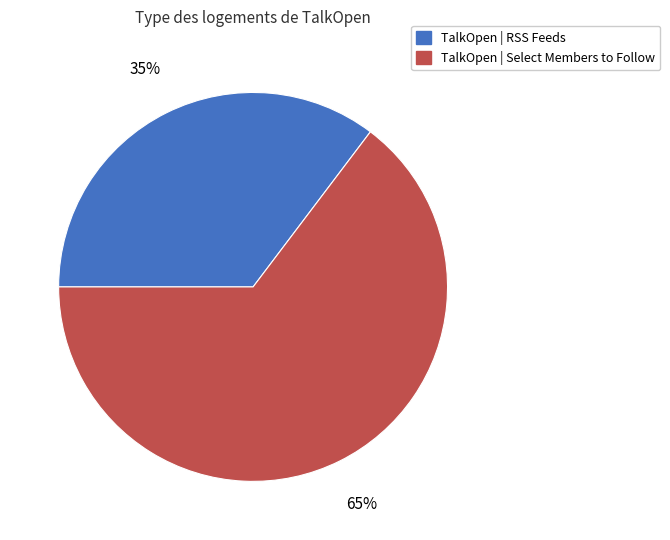

To the nearest percent, what portion does TalkOpen | Select Members to Follow represent?

65%